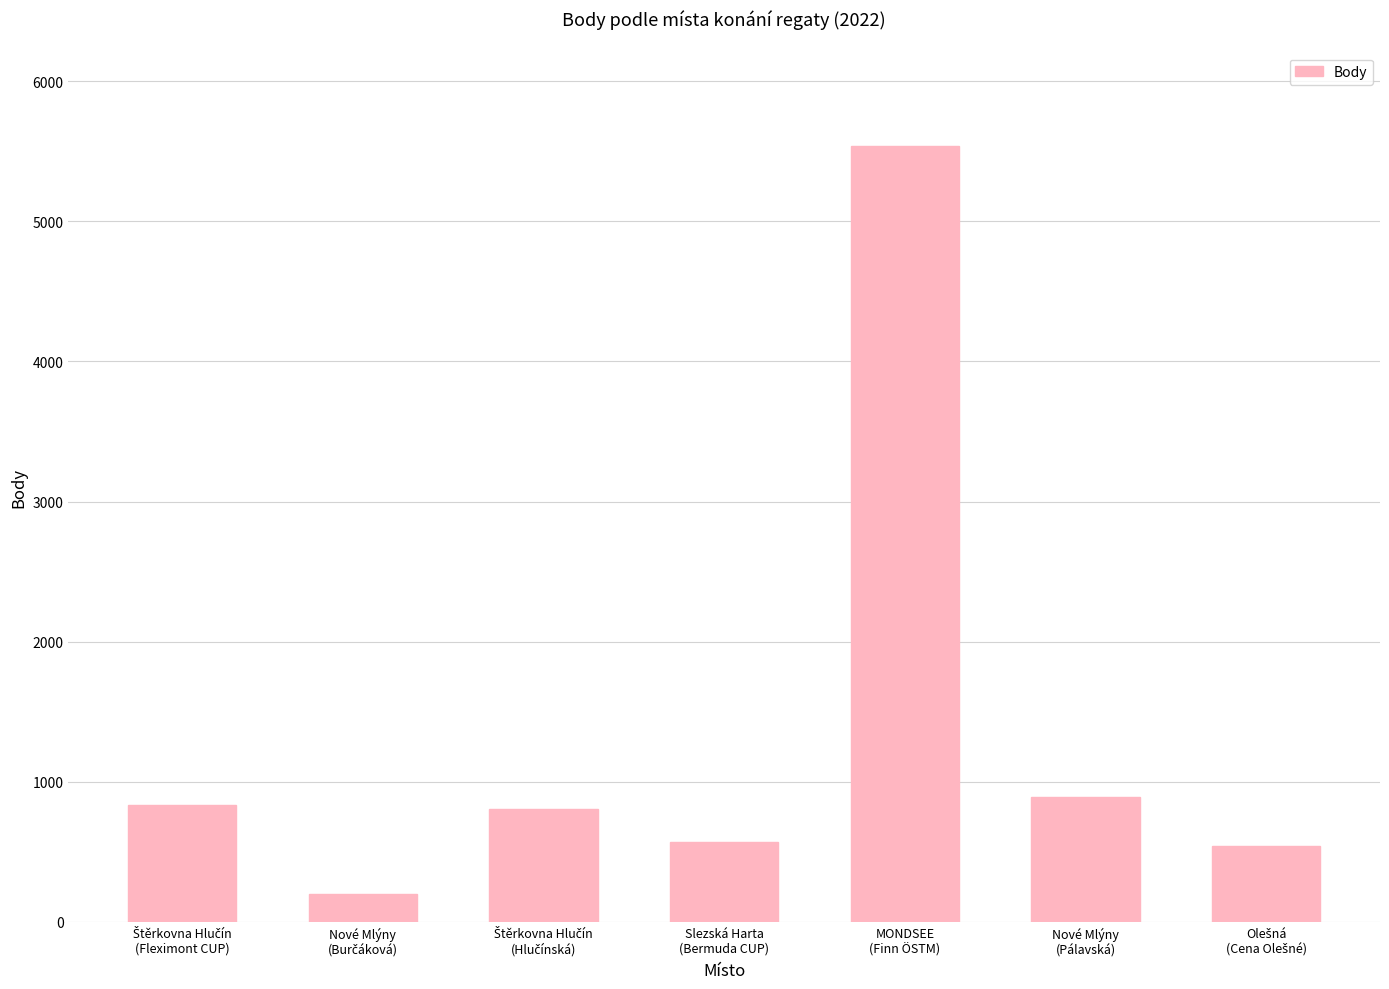

What is the label of the 2nd bar from the right?

Nové Mlýny
(Pálavská)